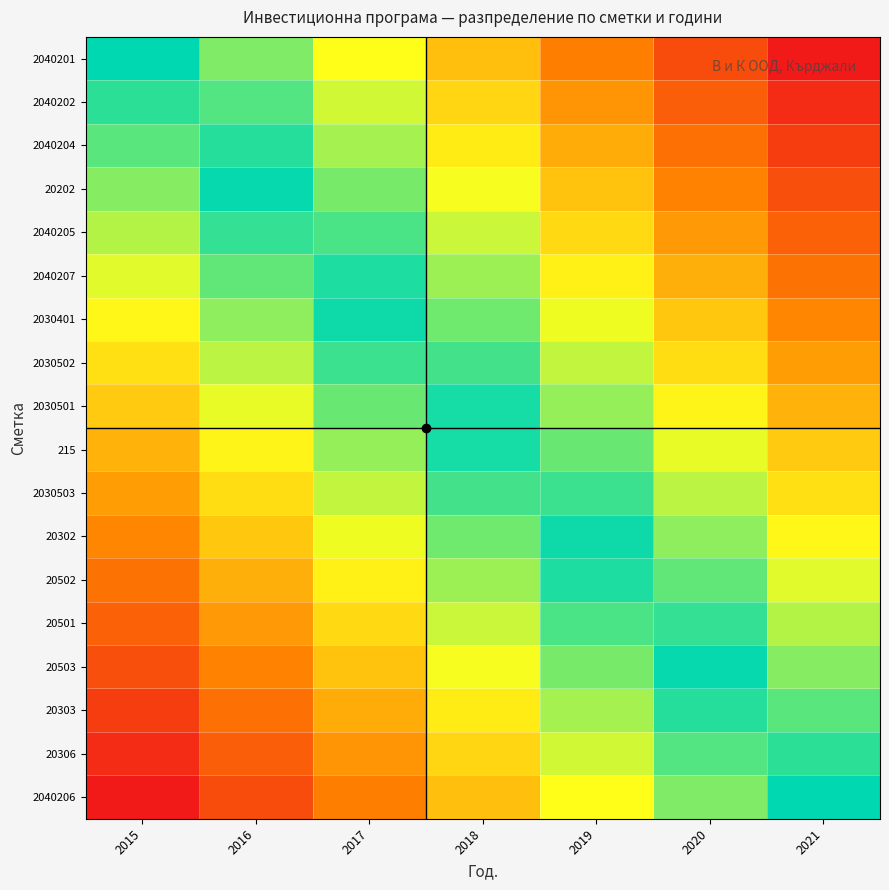

Rank the series by their maximum value, from highest to lowest.

2040201, 2040206, 20202, 20503, 20302, 2030401, 2030501, 215, 2040207, 20502, 20303, 2040204, 2040202, 20306, 2040205, 20501, 2030502, 2030503